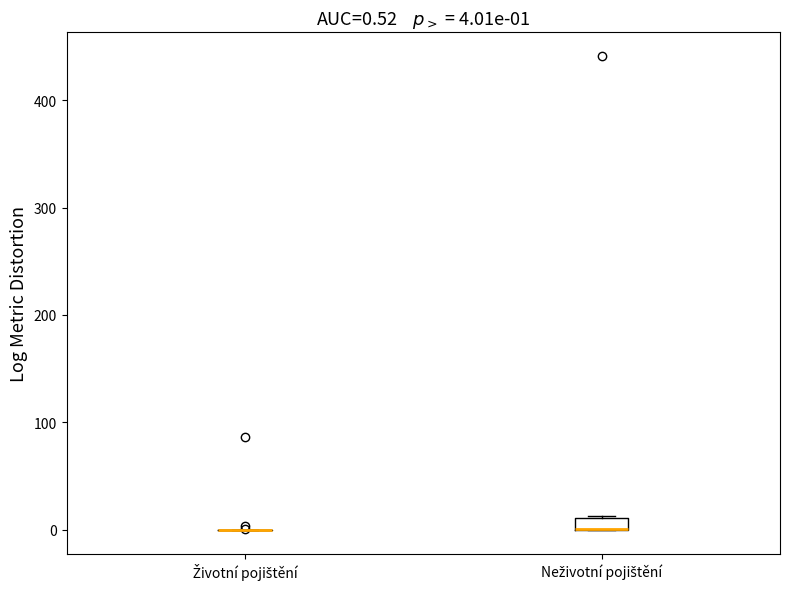

Which box is the tallest, from its lower edge to its upper edge?

Neživotní pojištění